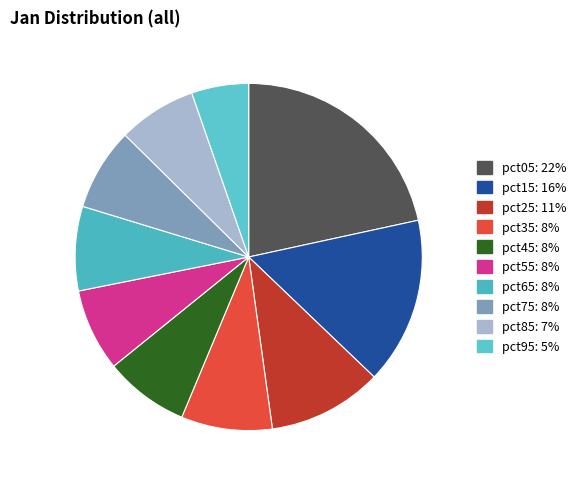

What percentage do pct25 and pct95 together represent?

16.0%